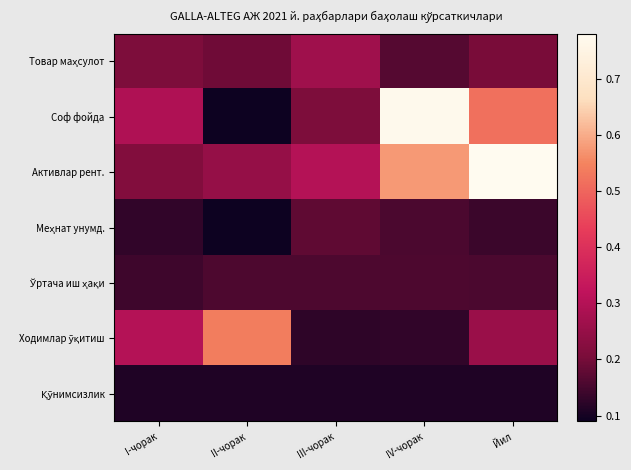

What is the total value across all series at Йил?

2.2